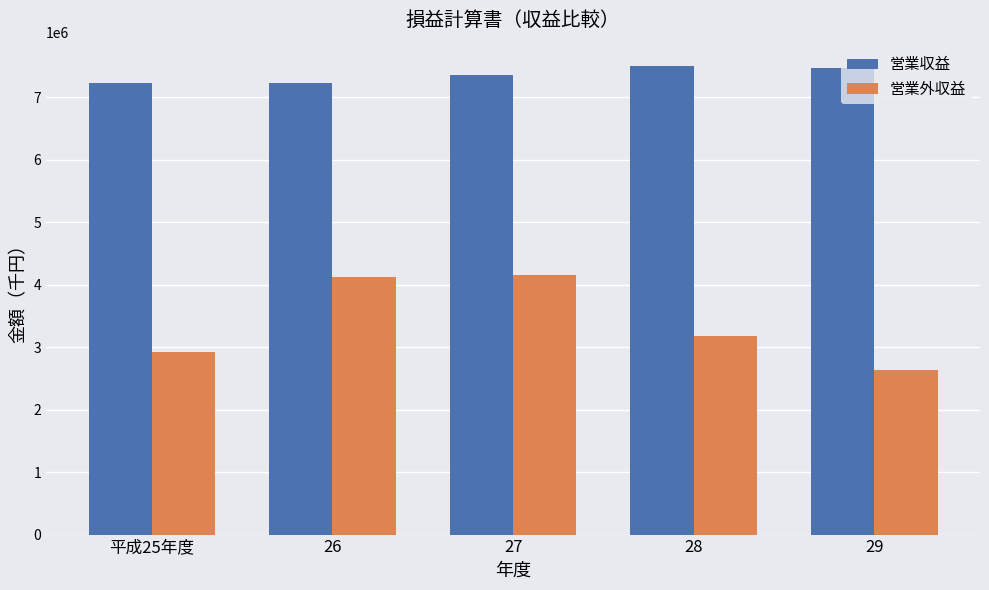

Which series has the widest spread of values?

営業外収益